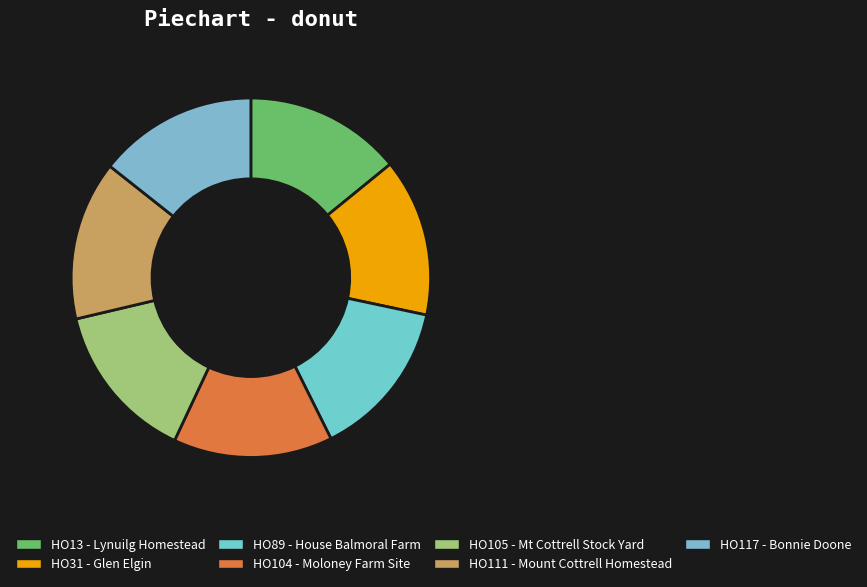

The HO105 - Mt Cottrell Stock Yard slice represents 14% of the pie. True or false?

True